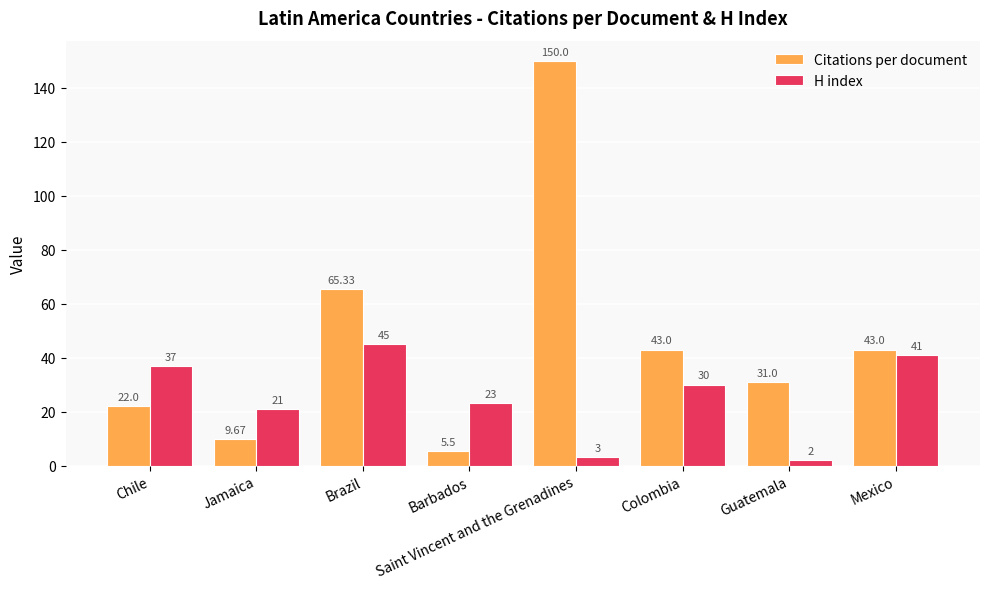

What are all the series names shown in the legend?

Citations per document, H index